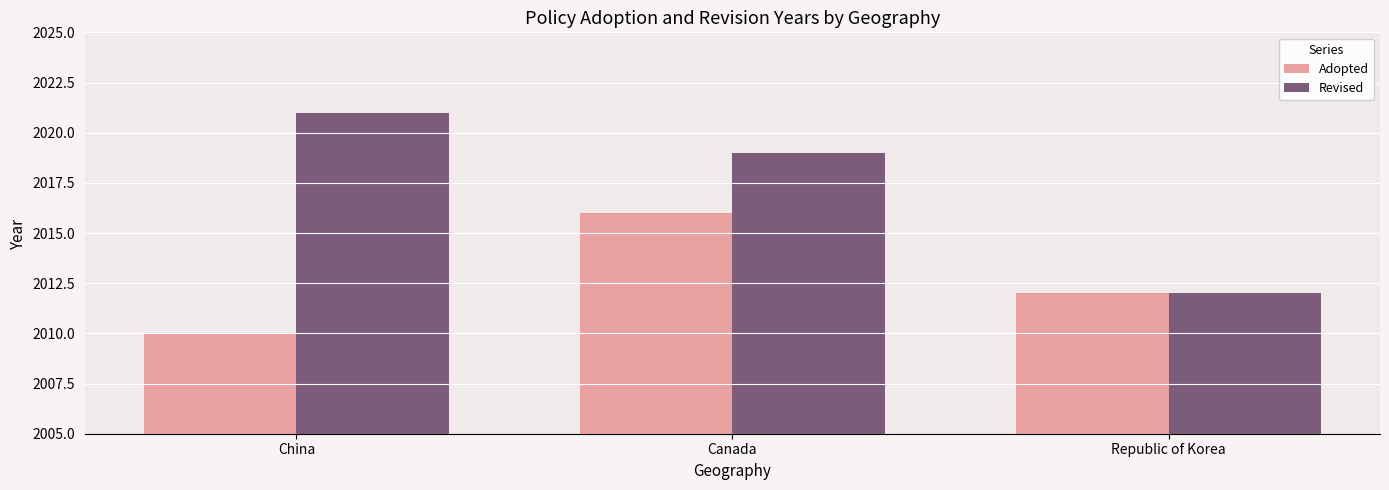

What is the smallest value displayed?

2010